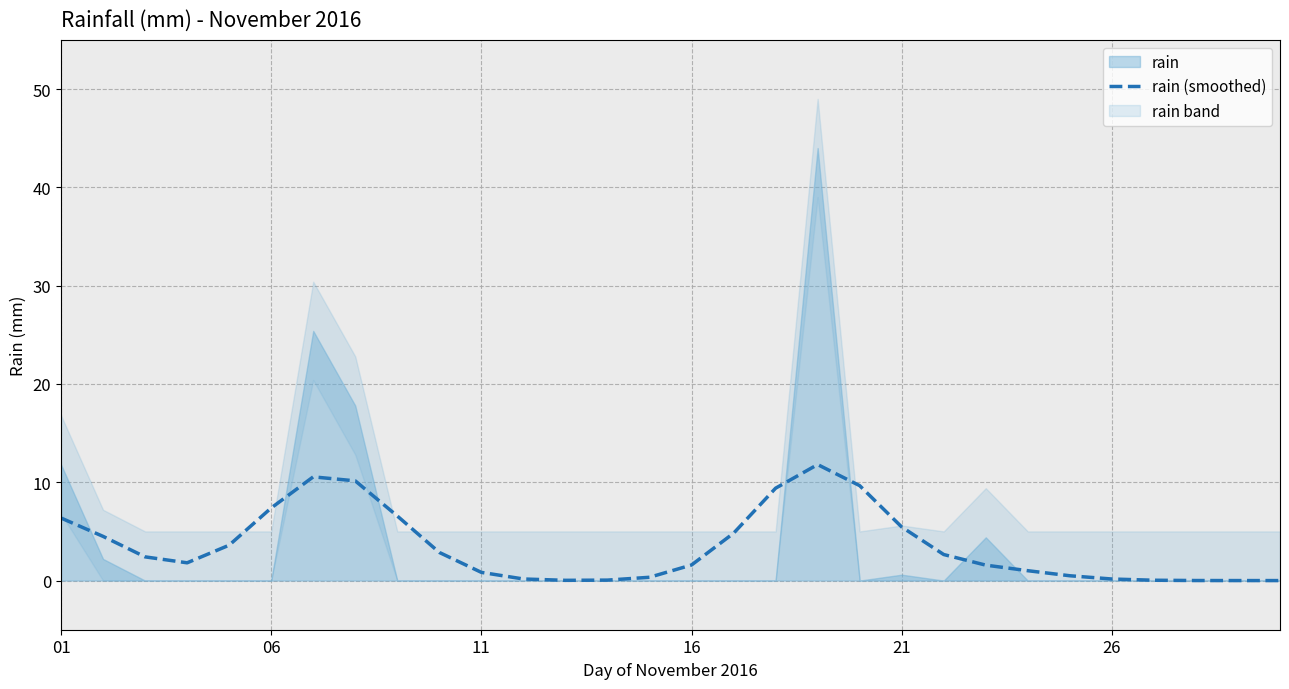

What is the maximum value for rain (smoothed)?

11.8